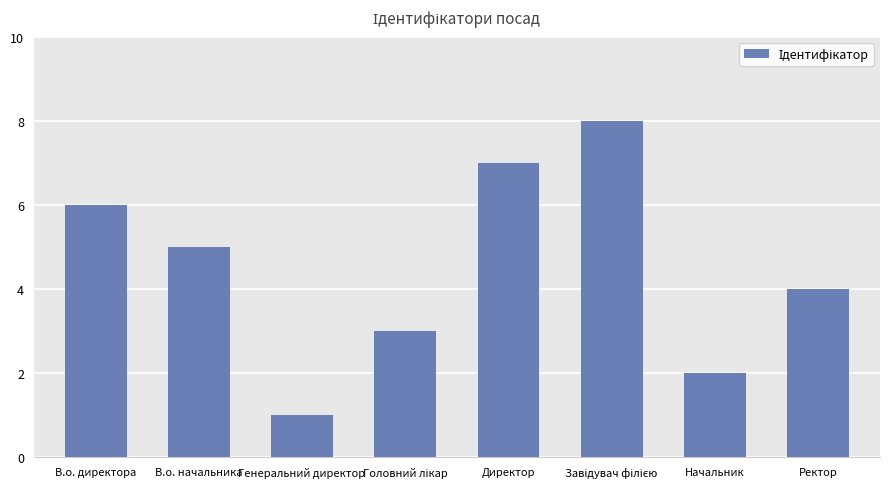

What is the maximum value shown in the chart?

8